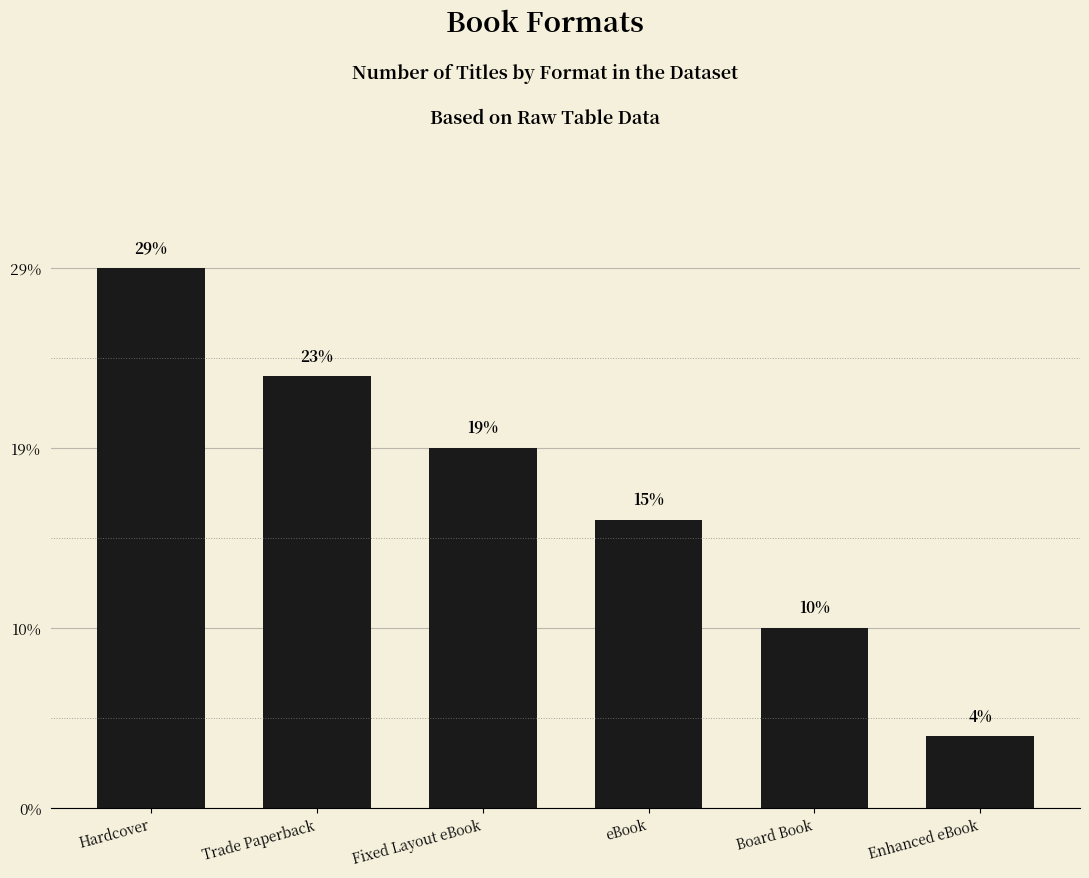

Which label corresponds to the smallest value in the chart?

Enhanced eBook